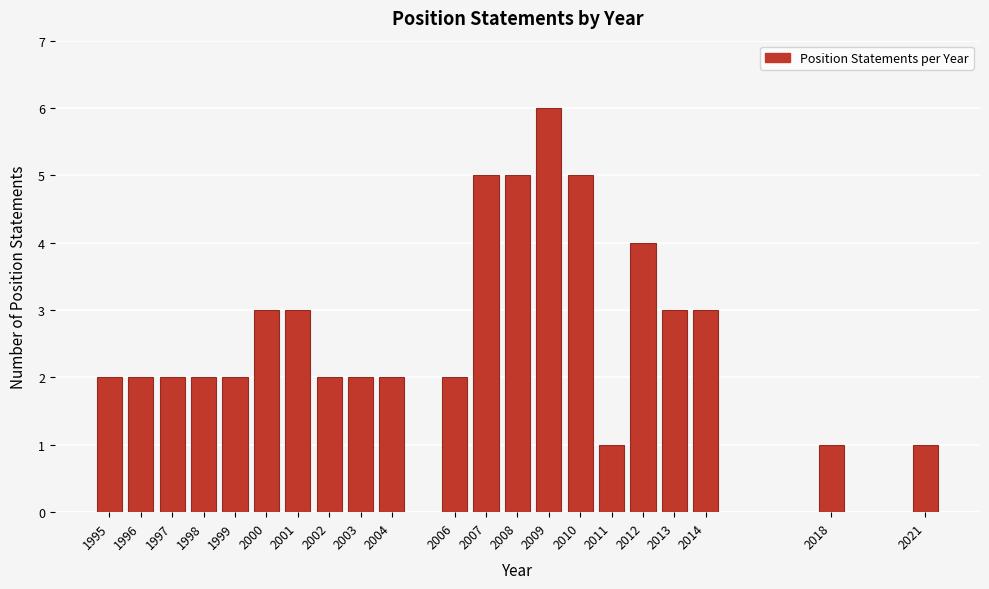

Reading left to right, extract all data points from this chart.

1995=2	1996=2	1997=2	1998=2	1999=2	2000=3	2001=3	2002=2	2003=2	2004=2	2006=2	2007=5	2008=5	2009=6	2010=5	2011=1	2012=4	2013=3	2014=3	2018=1	2021=1